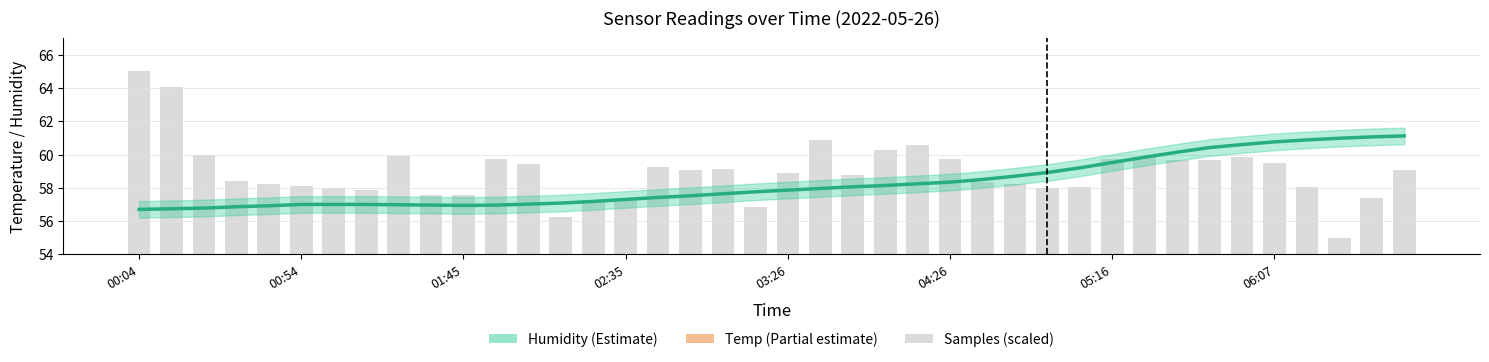

Reading left to right, list all the values displayed in this chart.

00:04=56.7	00:14=56.7	00:24=56.8	00:34=56.9	00:44=56.9	00:54=57.0	01:04=57.0	01:14=57.0	01:25=57.0	01:35=57.0	01:45=56.9	01:55=57.0	02:05=57.0	02:15=57.1	02:25=57.2	02:35=57.3	02:46=57.4	02:56=57.5	03:06=57.6	03:16=57.8	03:26=57.9	03:46=58.0	03:56=58.1	04:06=58.1	04:16=58.2	04:26=58.3	04:36=58.5	04:46=58.7	04:56=58.9	05:06=59.2	05:16=59.5	05:26=59.8	05:36=60.1	05:46=60.4	05:56=60.6	06:07=60.8	06:17=60.9	06:29=61.0	06:37=61.1	06:47=61.1